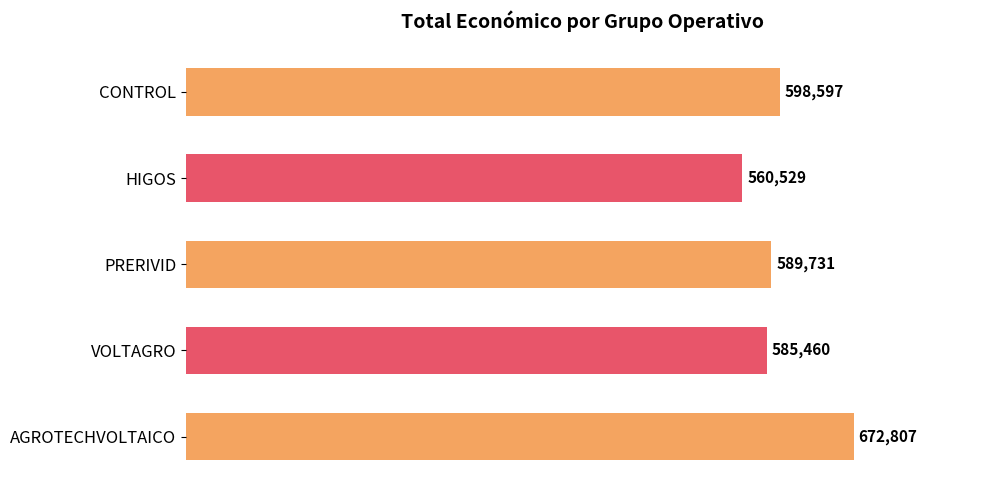

List the labels in order of value, largest first.

AGROTECHVOLTAICO, CONTROL, PRERIVID, VOLTAGRO, HIGOS